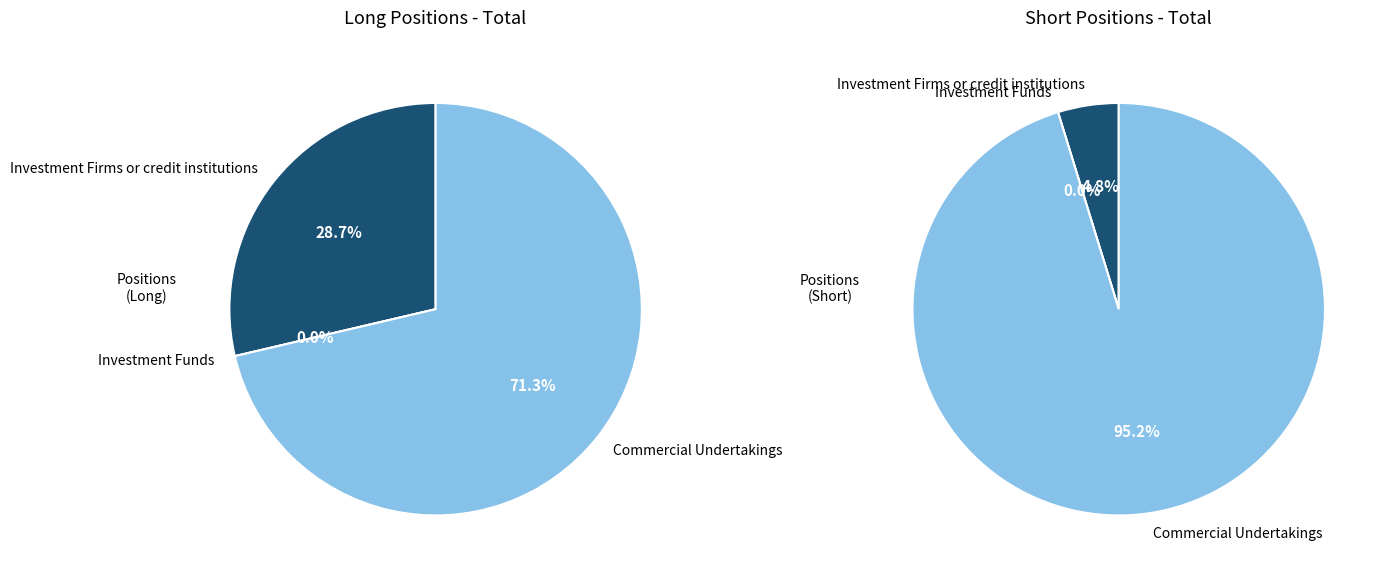

How many segments does this pie chart have?

3